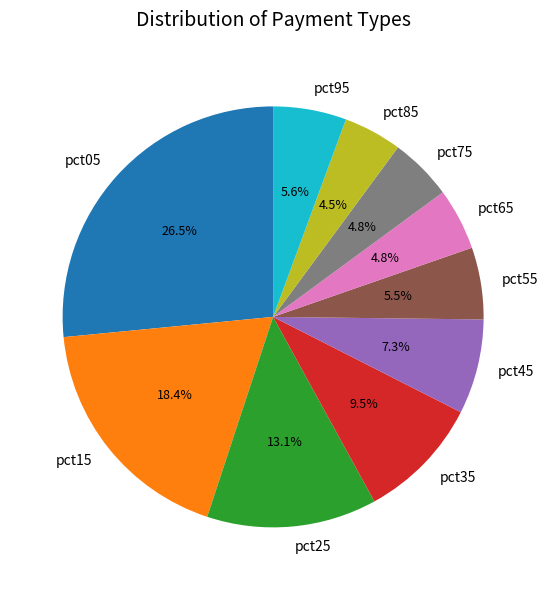

What percentage do pct45 and pct75 together represent?

12.1%